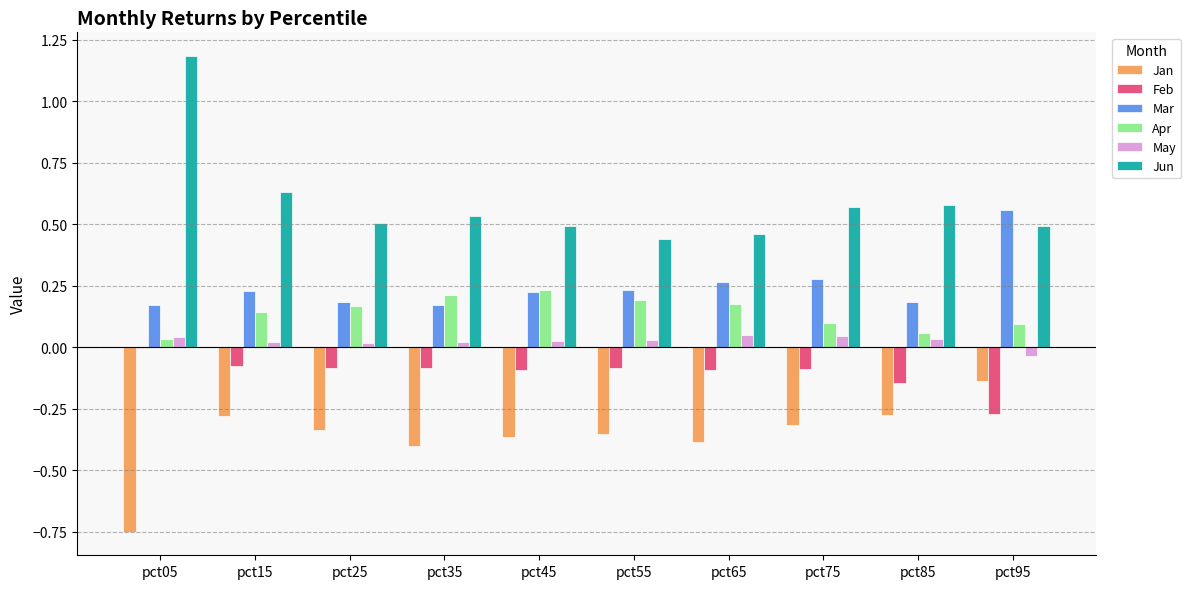

What is the greatest value displayed?

1.2